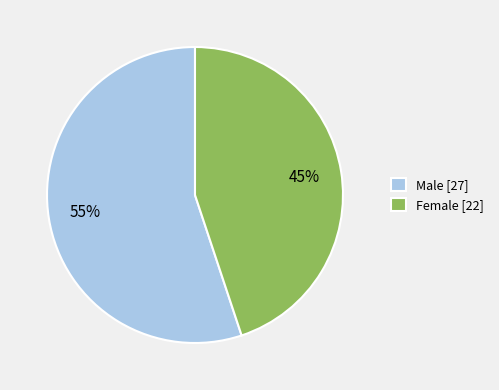

What is the ratio of the value at Male [27] to the value at Female [22]?

1.2